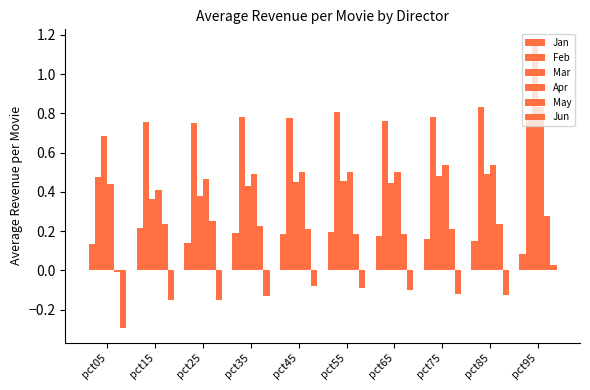

Between pct35 and pct55, which is larger?

pct55